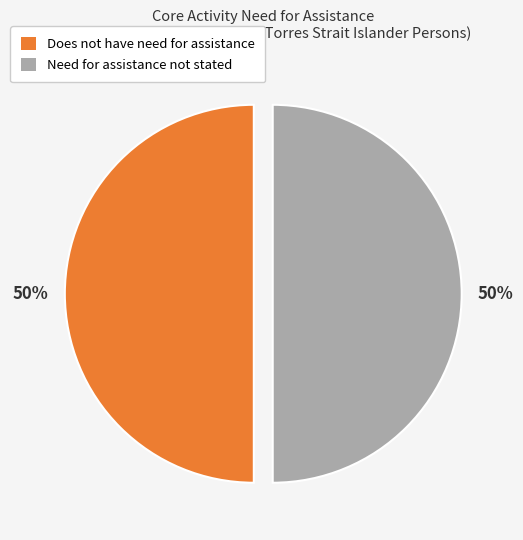

To the nearest percent, what is the average slice percentage?

50%